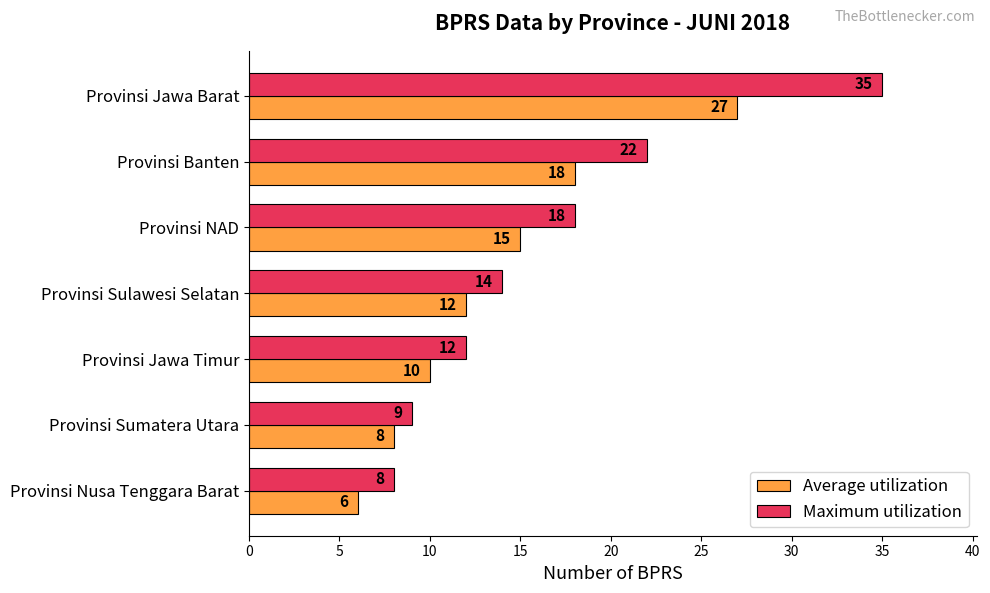

Between Provinsi Banten and Provinsi Jawa Timur, which series saw the biggest shift?

Maximum utilization